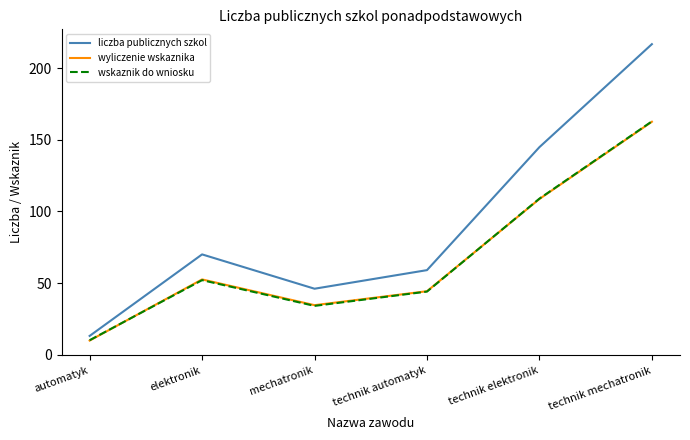

Which series has the largest range (max minus min)?

liczba publicznych szkol